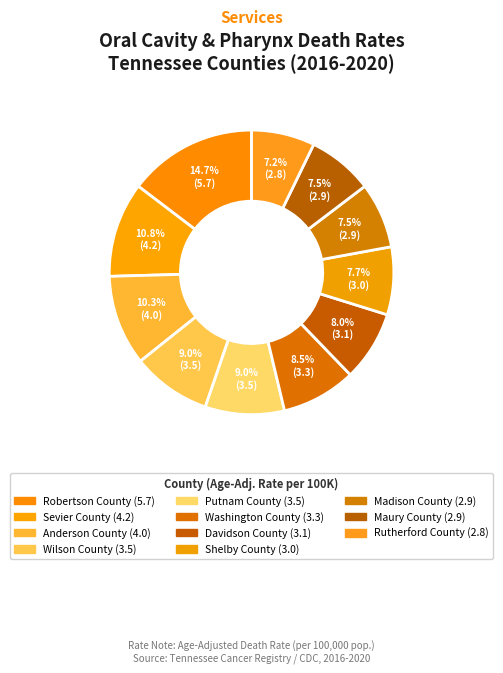

How many slices are in this pie chart?

11